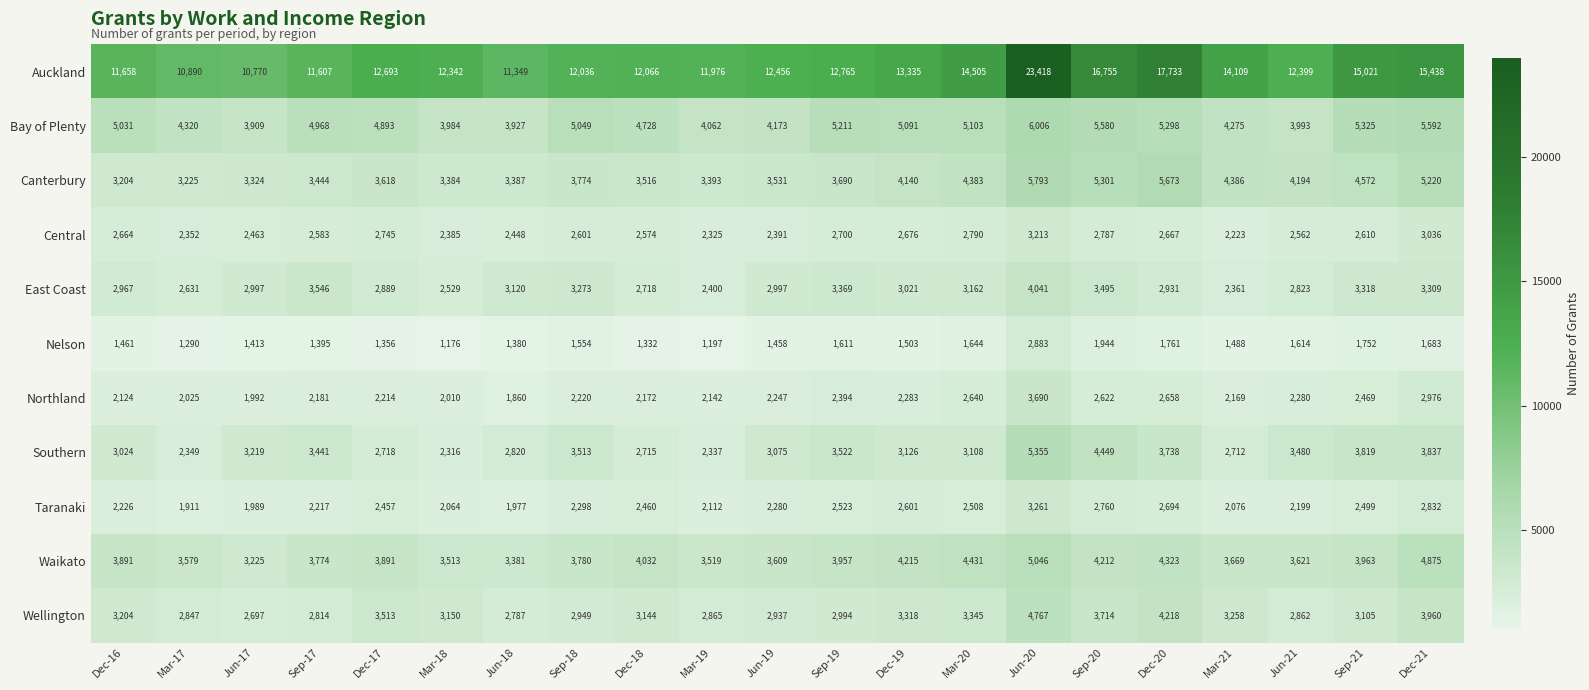

Is it true that Bay of Plenty equals 3927 at Jun-18?

True